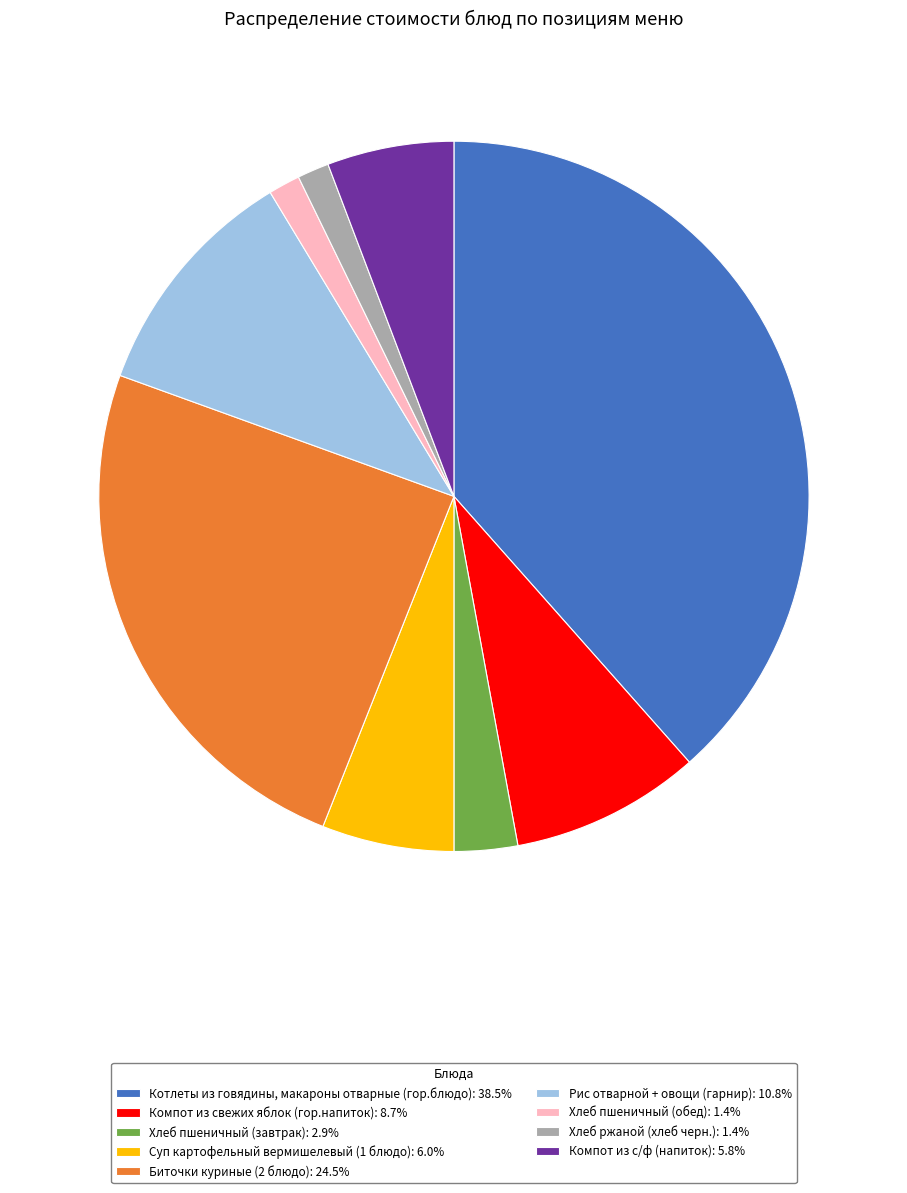

Does any single category account for the majority?

No